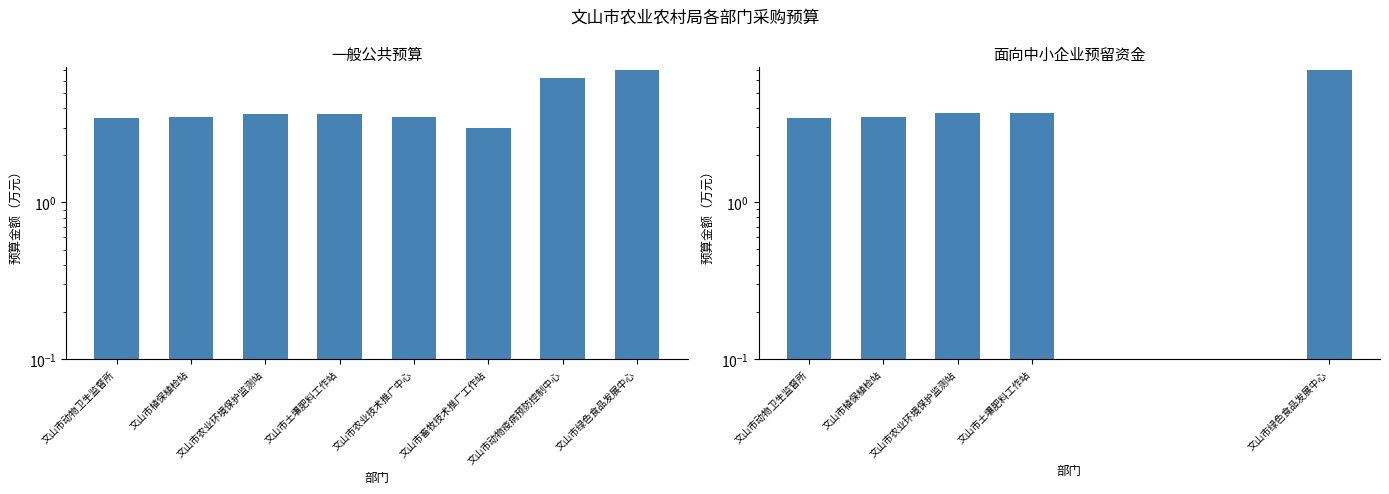

At which category does the chart reach its minimum across all series?

文山市畜牧技术推广工作站